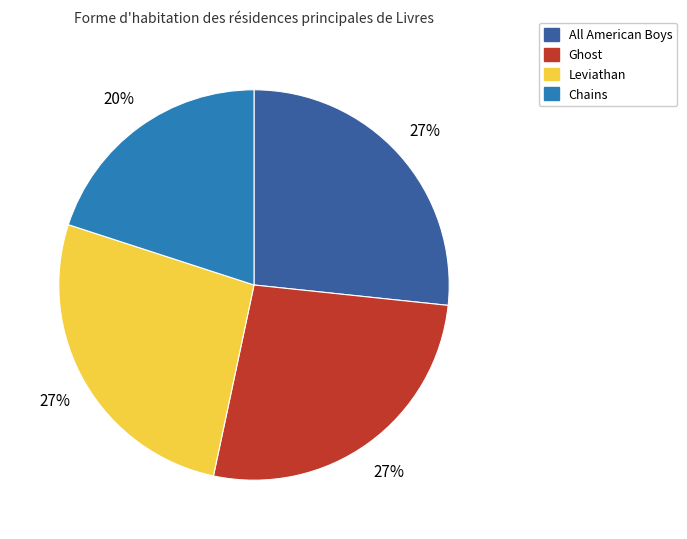

Does All American Boys account for over 50% of the chart?

No